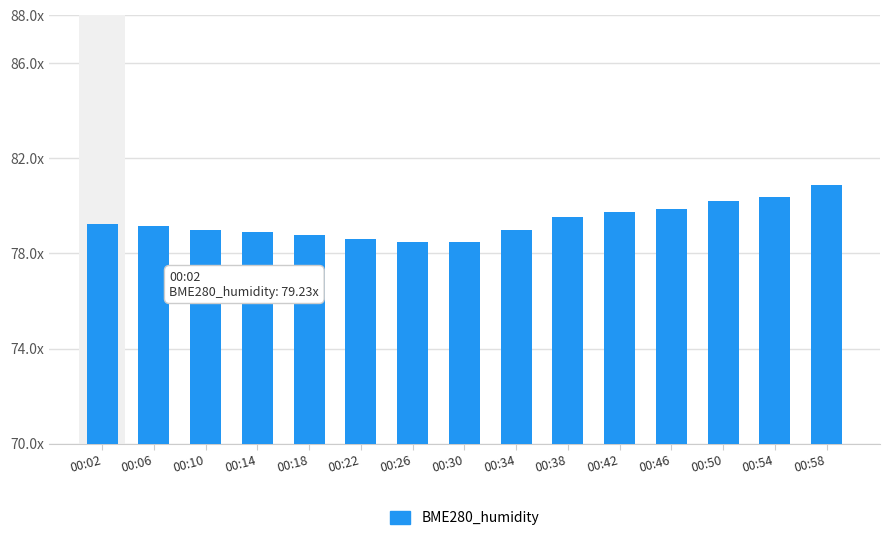

Rank the categories by value from lowest to highest.

00:26, 00:30, 00:22, 00:18, 00:14, 00:10, 00:34, 00:06, 00:02, 00:38, 00:42, 00:46, 00:50, 00:54, 00:58